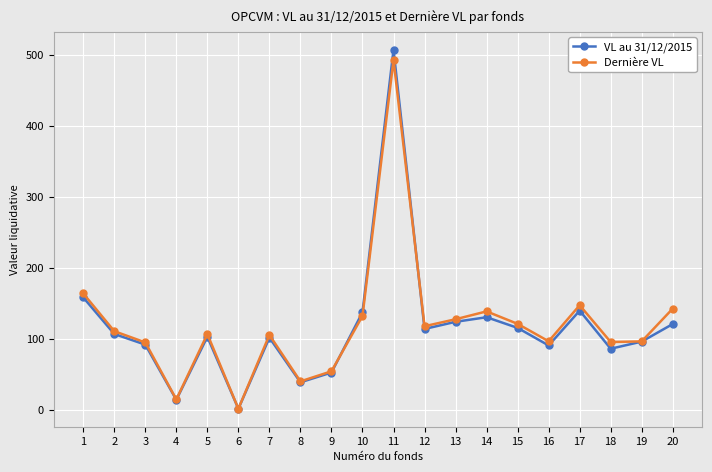

In Dernière VL, how many points are lower than both neighbors (excluding endpoints)?

6